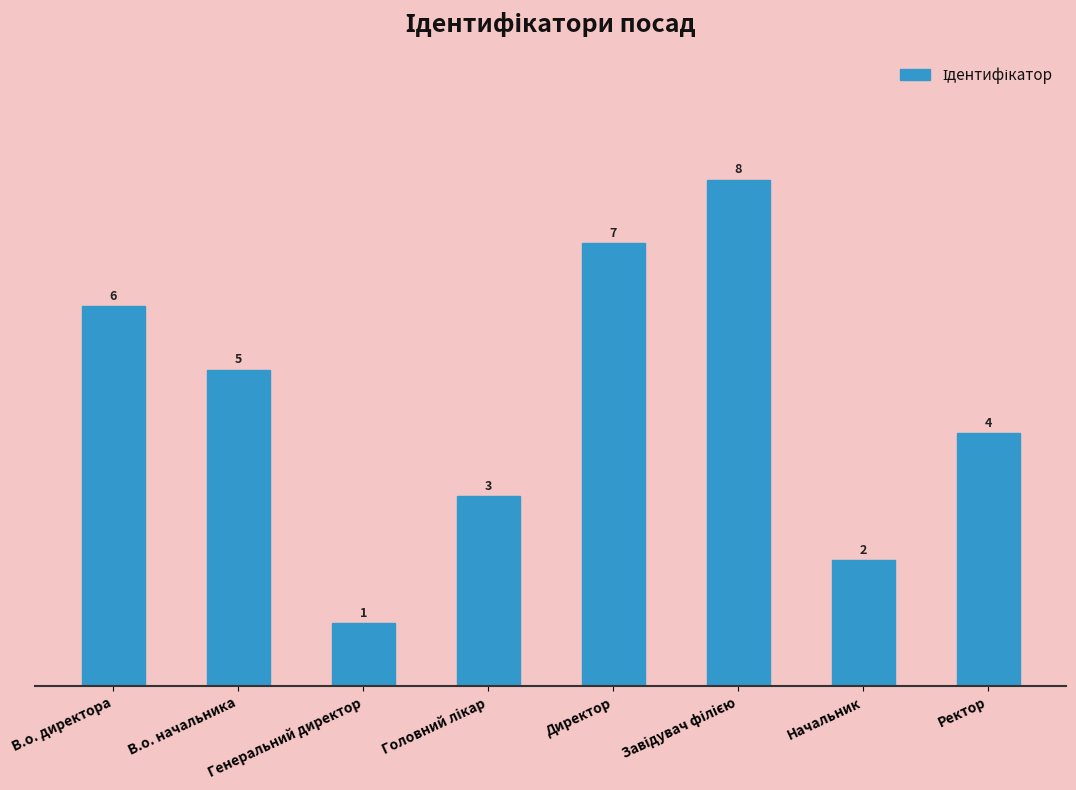

Are the bars grouped side by side (vs. stacked)?

No